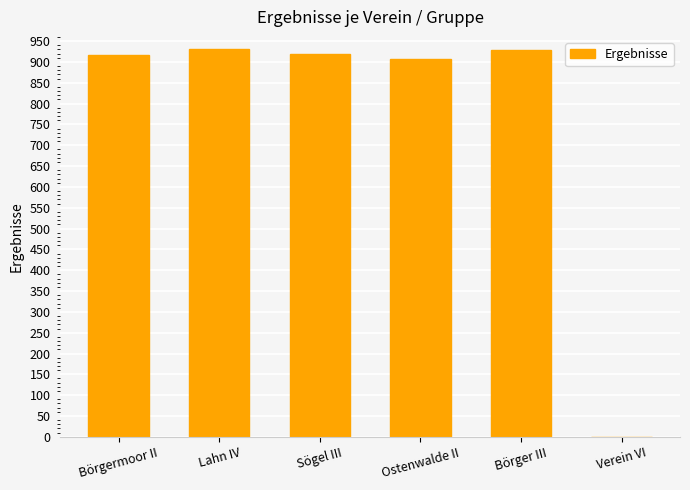

The value at Börgermoor II is 916.2. True or false?

True